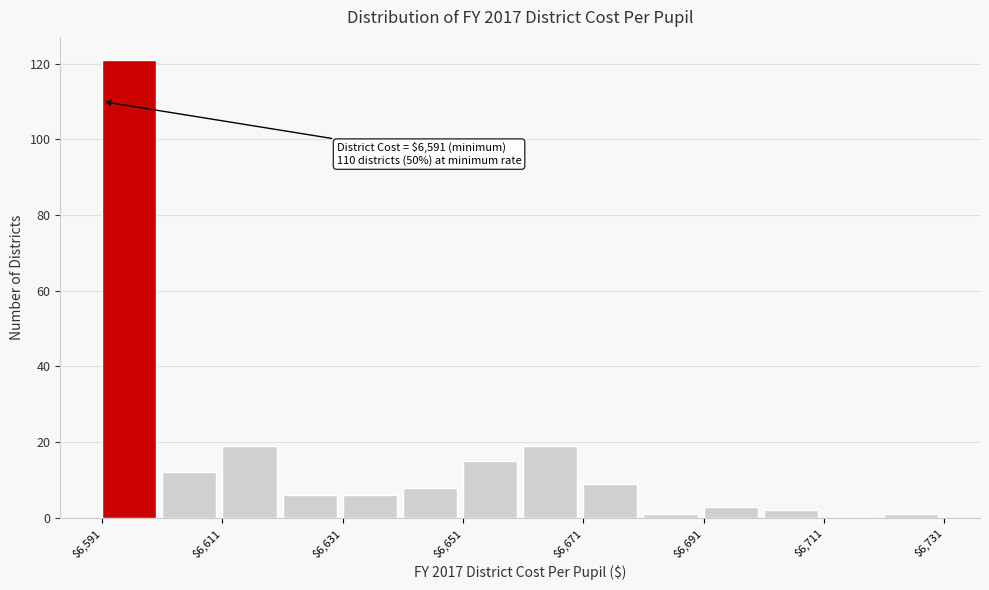

Over which range of the x-axis is the bar tallest?

6591 to 6601